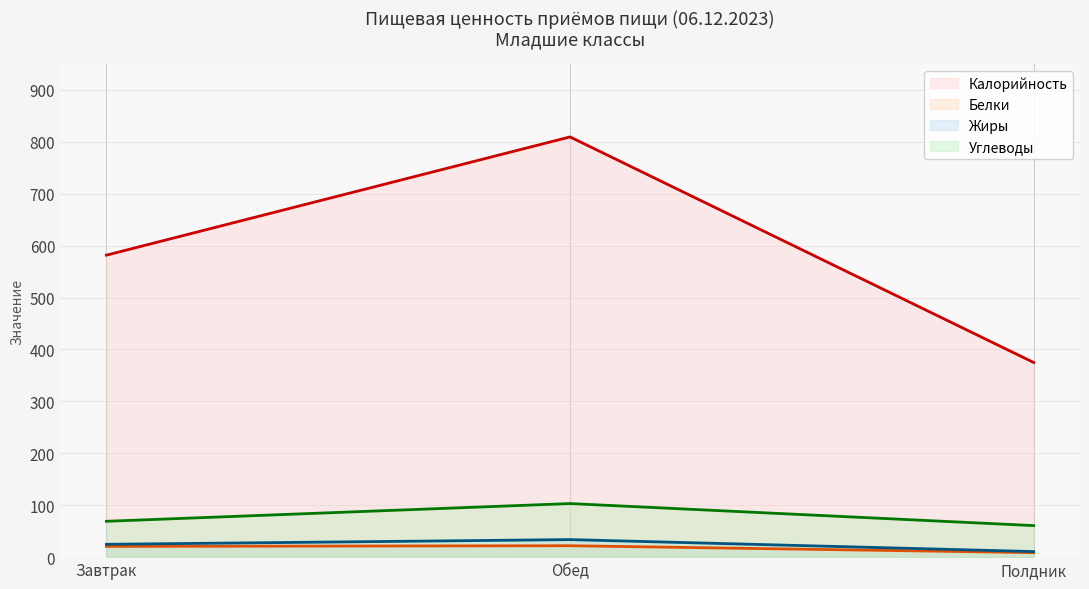

What is the minimum value for Углеводы?

60.8